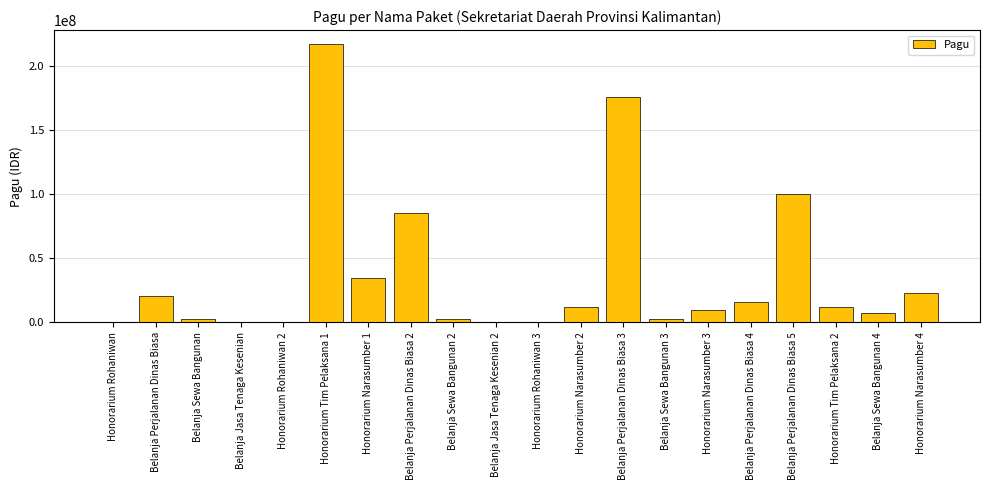

Where does the data first go above 11950000?

Belanja Perjalanan Dinas Biasa